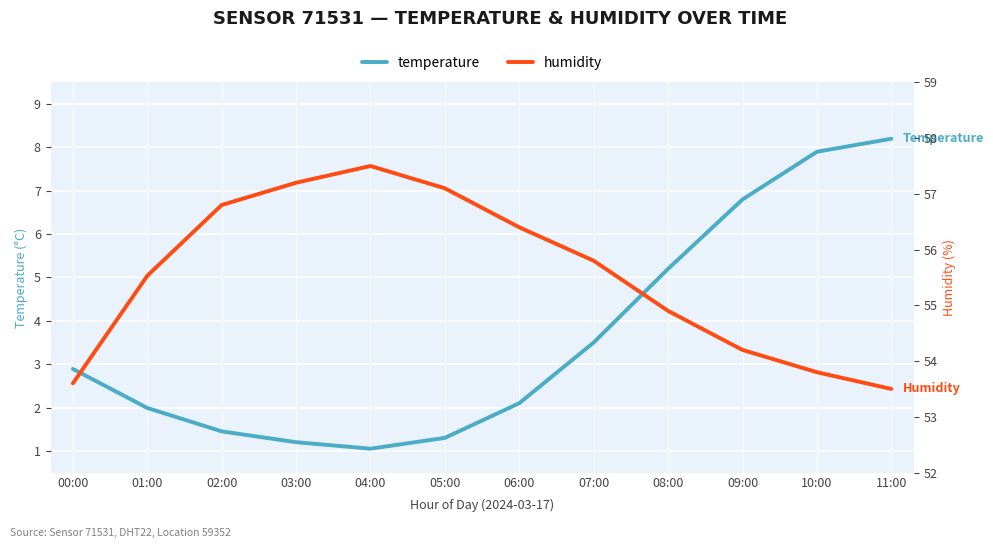

How many data points in humidity are above 55?

7